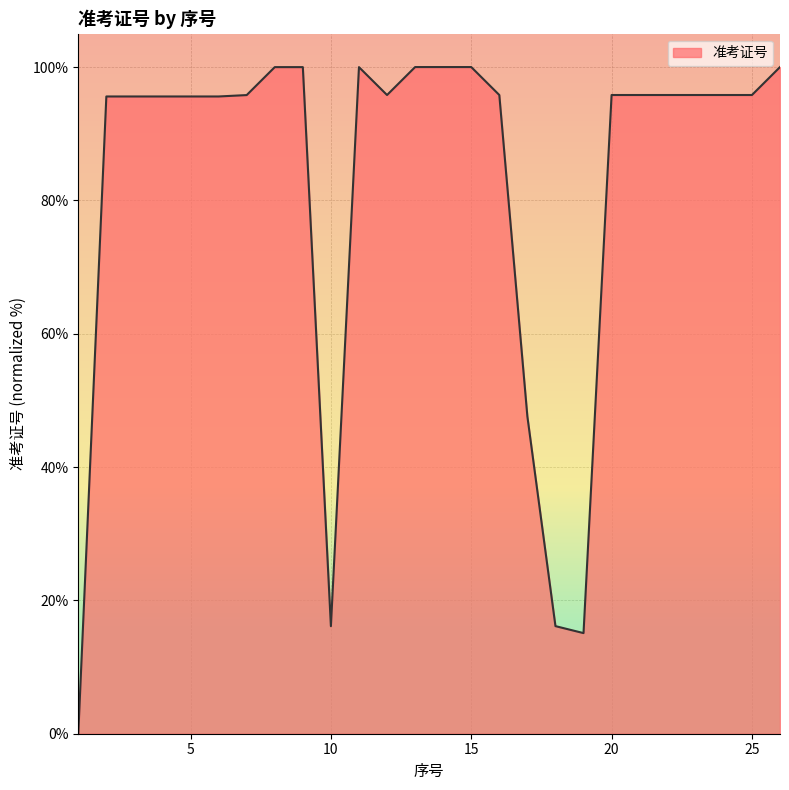

What is the greatest value displayed?

100.0